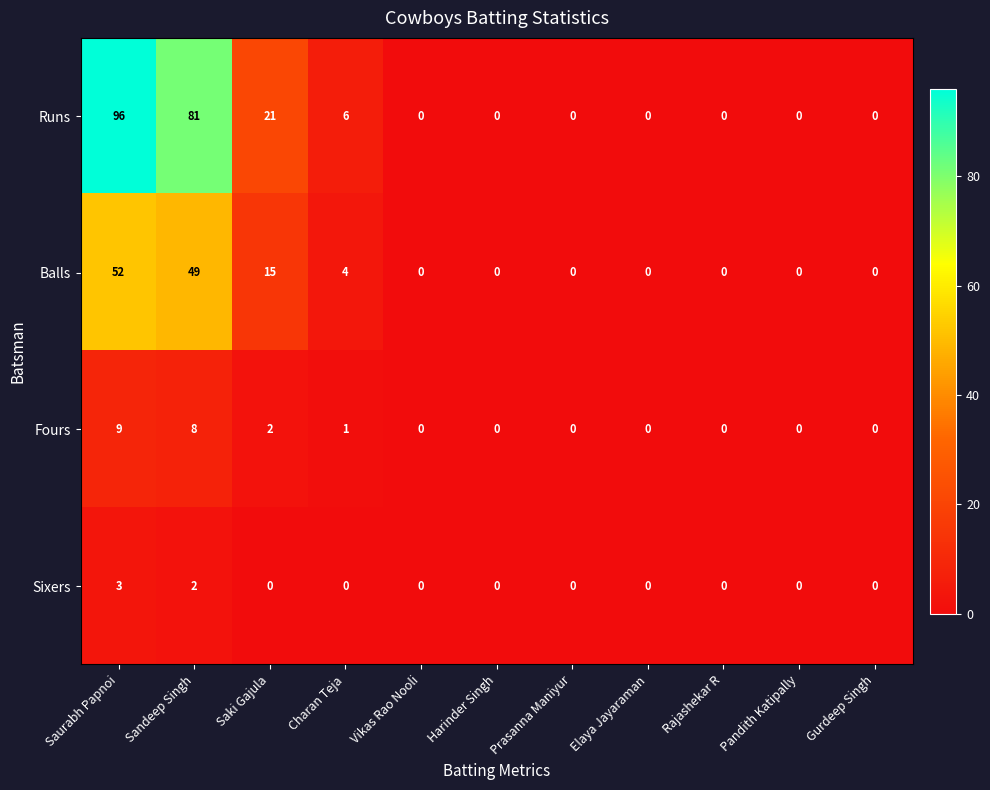

Between Charan Teja and Gurdeep Singh, which series saw the biggest shift?

Runs